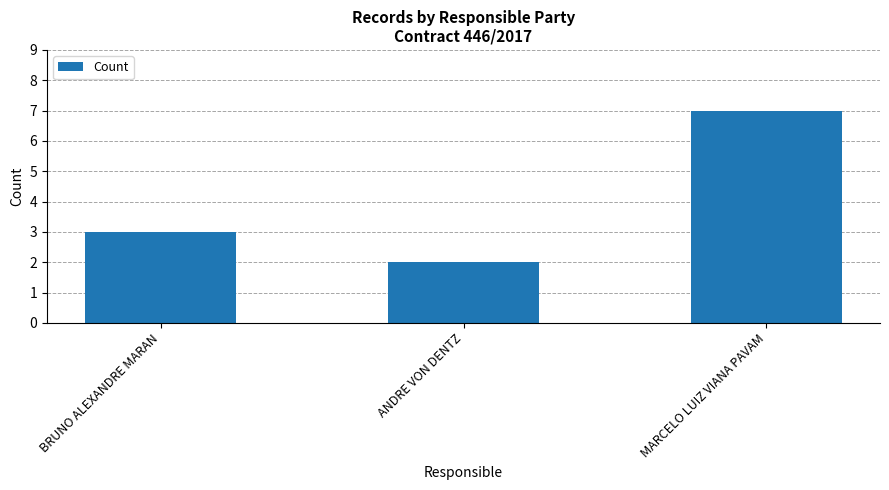

Rank the categories by value from highest to lowest.

MARCELO LUIZ VIANA PAVAM, BRUNO ALEXANDRE MARAN, ANDRE VON DENTZ